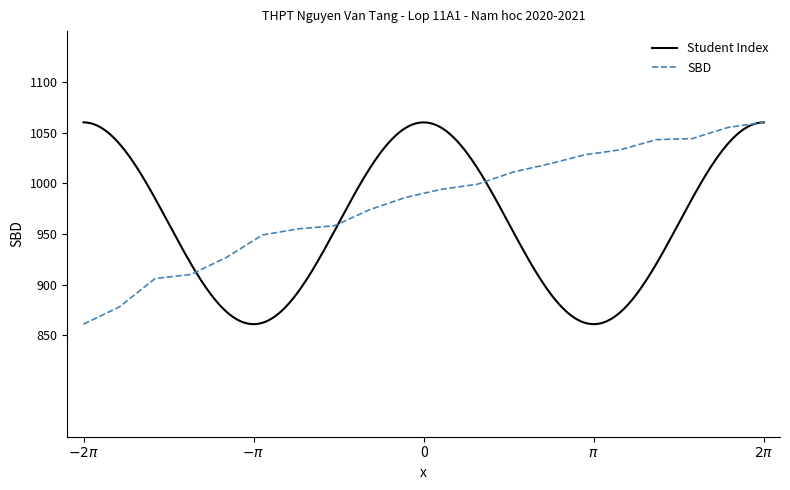

Approximately how many times larger is the value at 1 compared to 6?

0.9